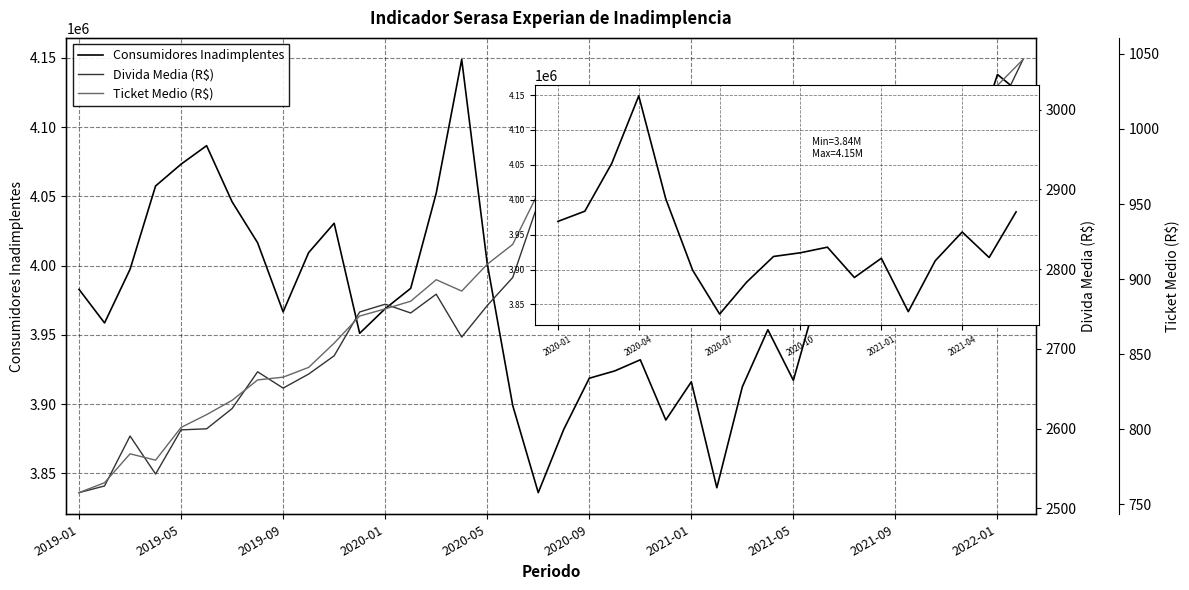

How many categories are shown in the chart?

38